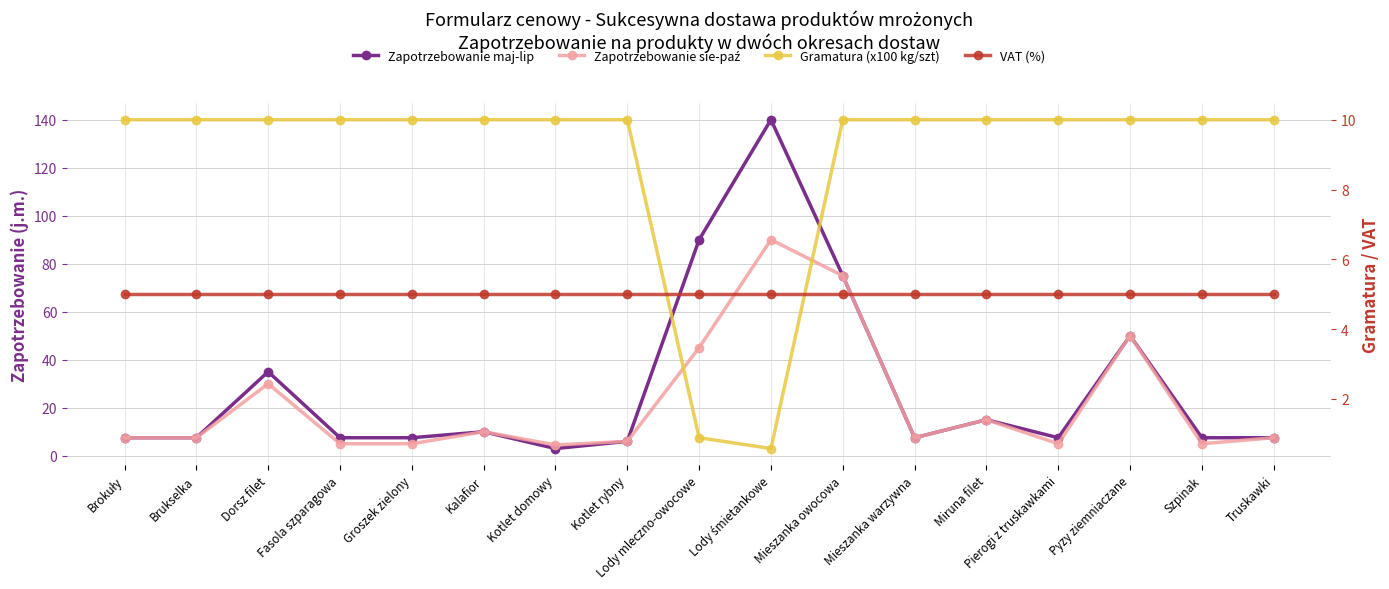

Is the value of Zapotrzebowanie sie-paź at Miruna filet greater than the value of Gramatura (x100 kg/szt) at Brukselka?

Yes